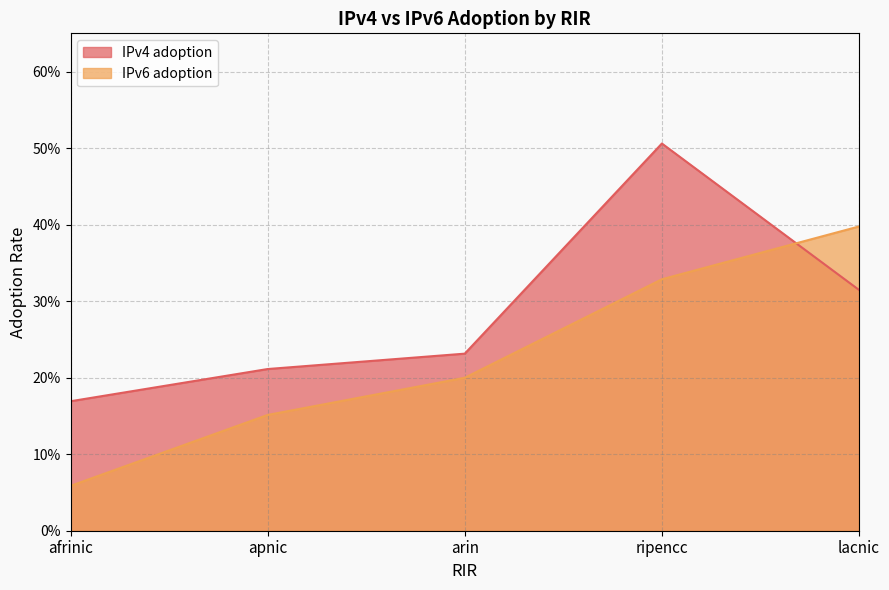

At which category is the sum across all series the highest?

ripencc